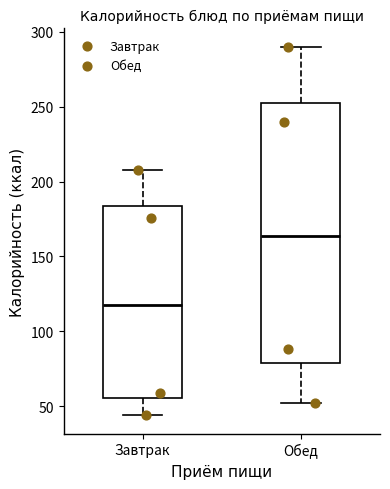

Where does the lower whisker of the box for Завтрак end on the y-axis? The values are not printed on the chart, so give them approximately, as read against the axis.

45